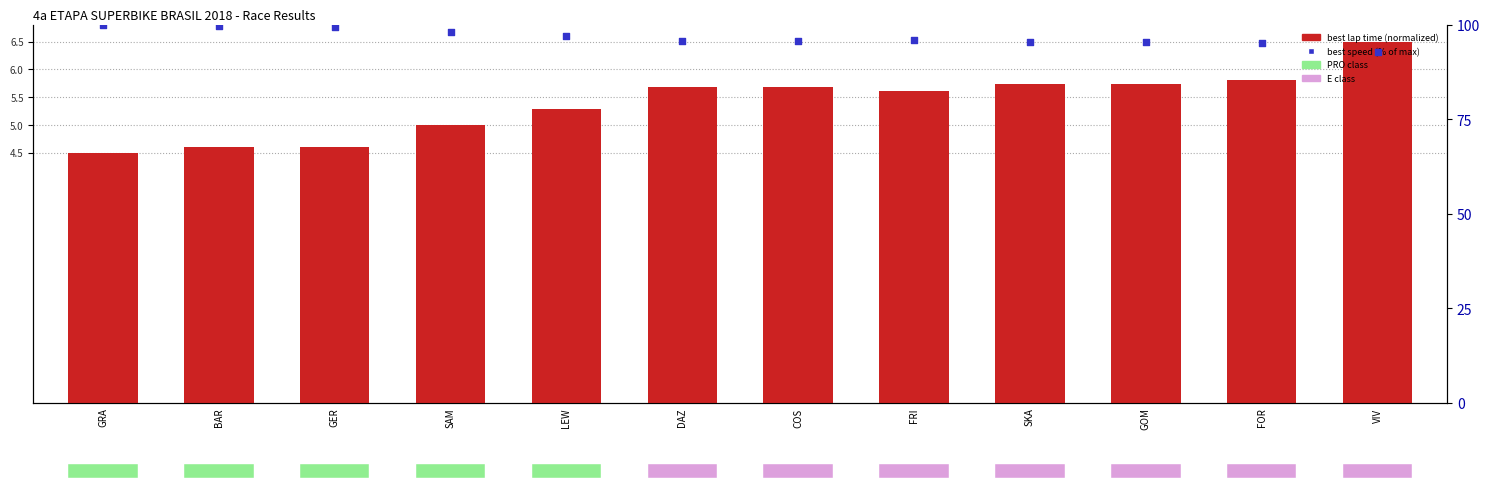

What is the total value across all series at DAZ?

101.4